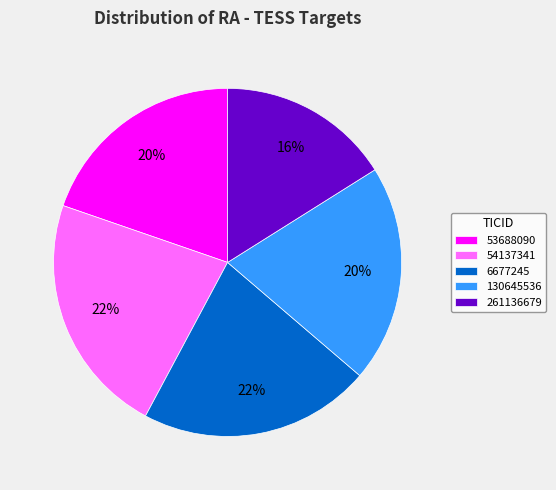

Does 6677245 account for over 50% of the chart?

No